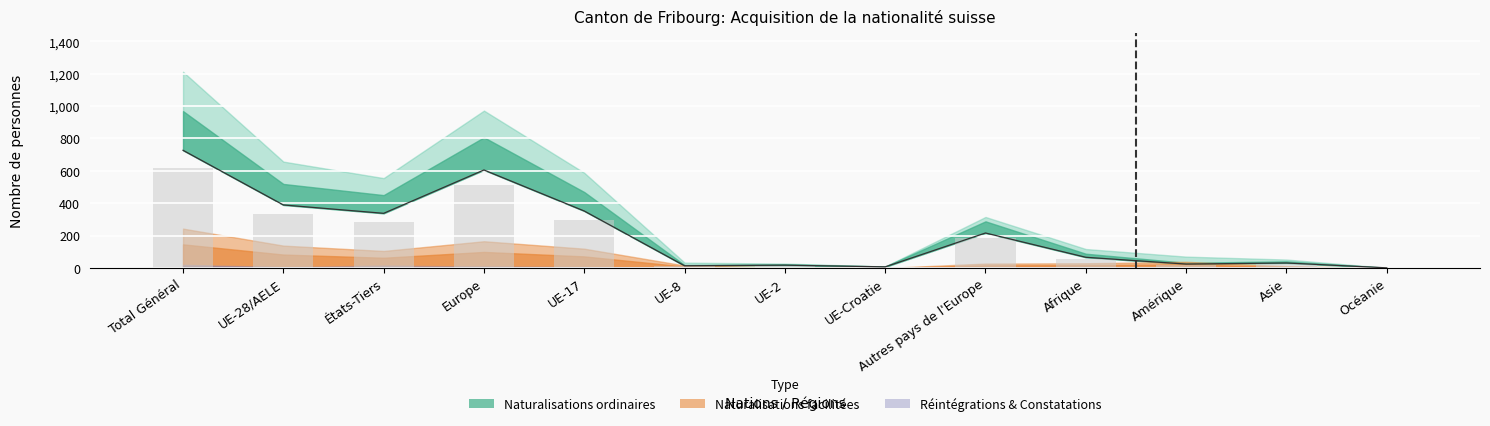

Reading left to right, what are all the values shown in this chart?

Total Naturalisations: Total Général=1212	UE-28/AELE=657	États-Tiers=555	Europe=972	UE-17=588	UE-8=33	UE-2=27	UE-Croatie=9	Autres pays de l'Europe=315	Afrique=117	Amérique=70	Asie=52	Océanie=1
Naturalisations ordinaires: Total Général=969	UE-28/AELE=519	États-Tiers=450	Europe=807	UE-17=469	UE-8=18	UE-2=23	UE-Croatie=9	Autres pays de l'Europe=288	Afrique=88	Amérique=32	Asie=41	Océanie=1
Naturalisations facilitées: Total Général=243	UE-28/AELE=138	États-Tiers=105	Europe=165	UE-17=119	UE-8=15	UE-2=4	UE-Croatie=0	Autres pays de l'Europe=27	Afrique=29	Amérique=38	Asie=11	Océanie=0
Réintégrations: Total Général=9	UE-28/AELE=5	États-Tiers=4	Europe=6	UE-17=5	UE-8=0	UE-2=0	UE-Croatie=0	Autres pays de l'Europe=1	Afrique=1	Amérique=1	Asie=1	Océanie=0
Constatations: Total Général=11	UE-28/AELE=0	États-Tiers=11	Europe=2	UE-17=0	UE-8=0	UE-2=0	UE-Croatie=0	Autres pays de l'Europe=2	Afrique=5	Amérique=1	Asie=3	Océanie=0